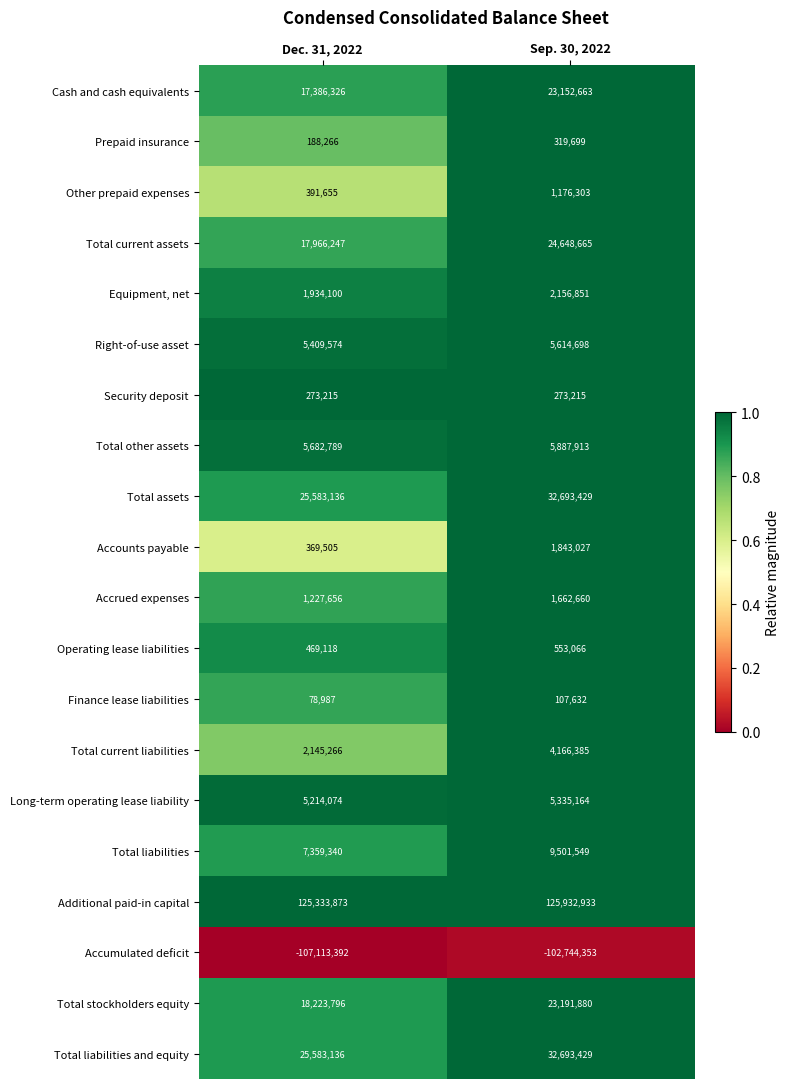

Count the number of data series in this chart.

20